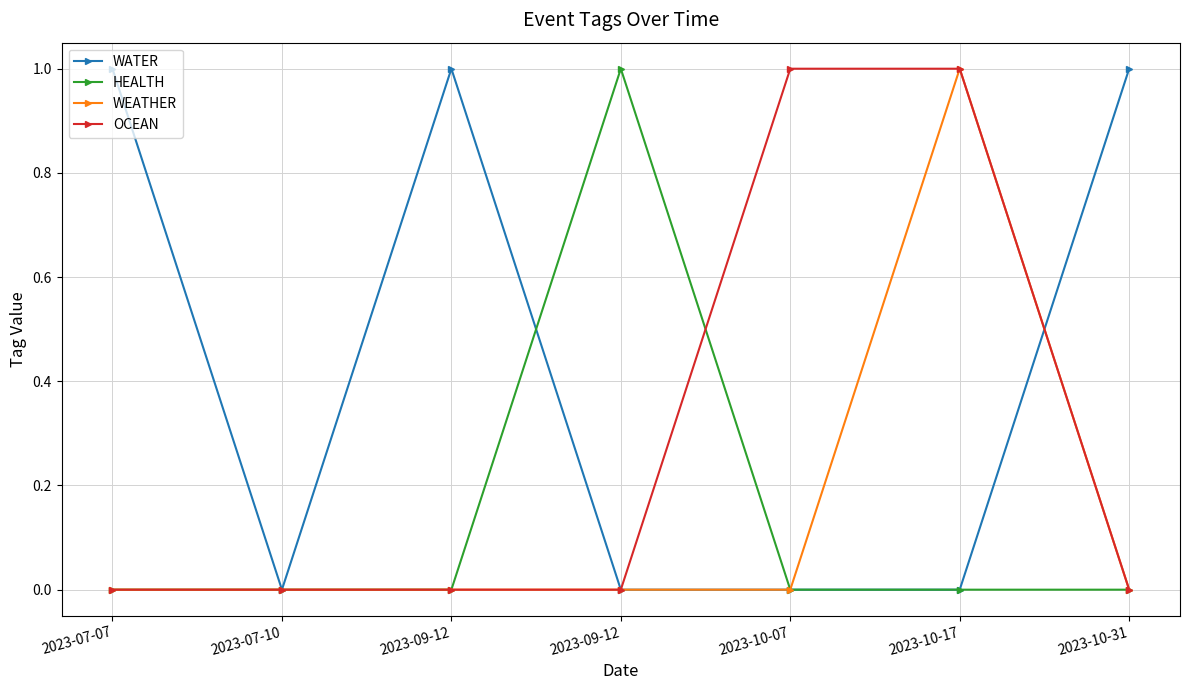

What is the highest value of the OCEAN series?

1